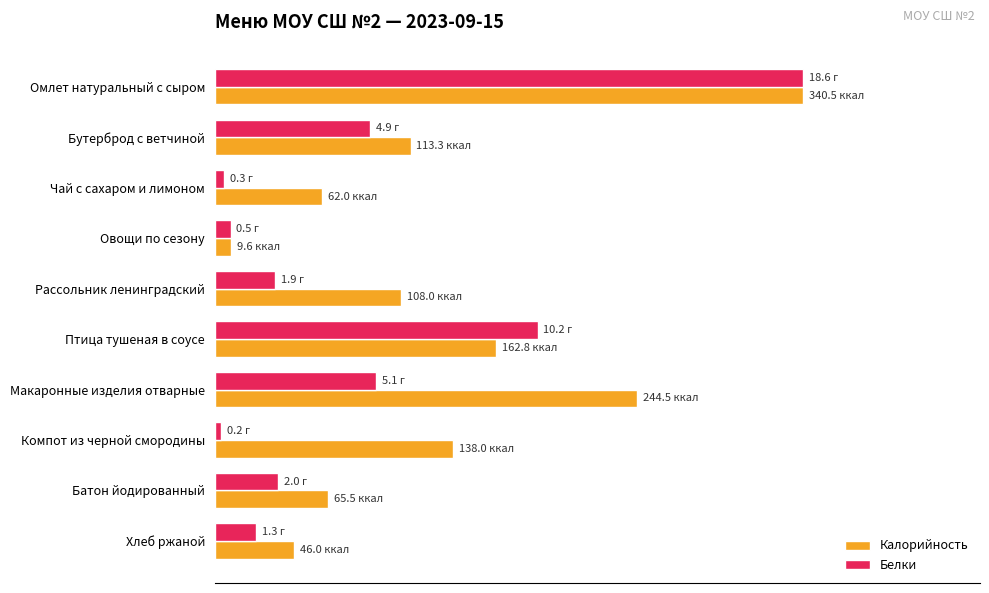

What are all the series names shown in the legend?

Калорийность, Белки